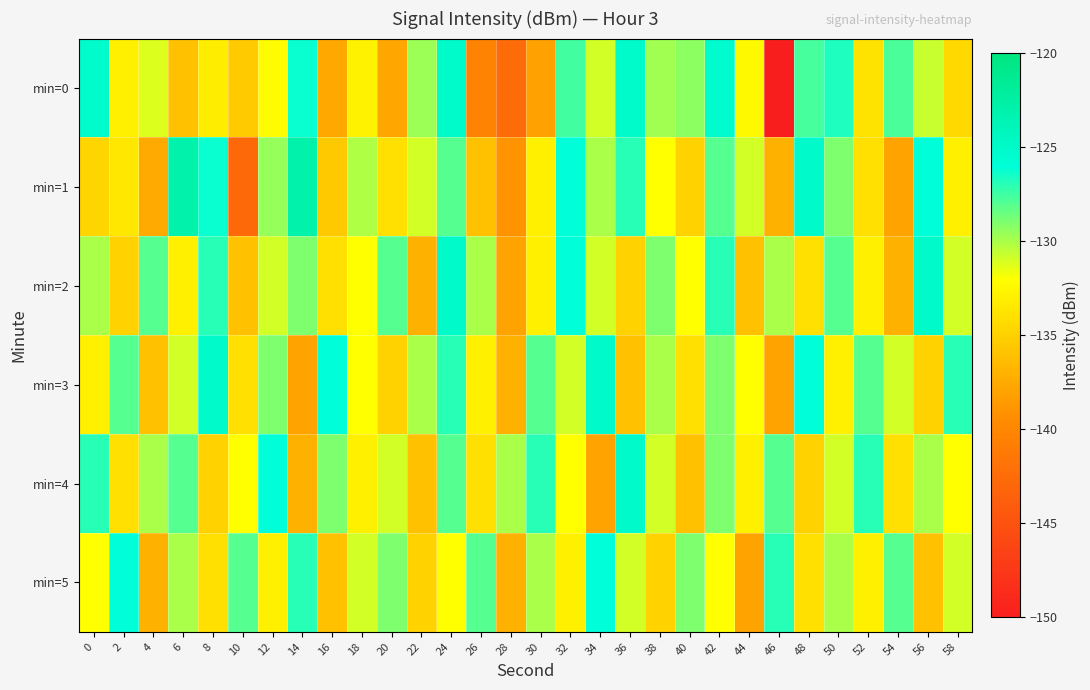

What is the total value across all series at 18?

-790.9